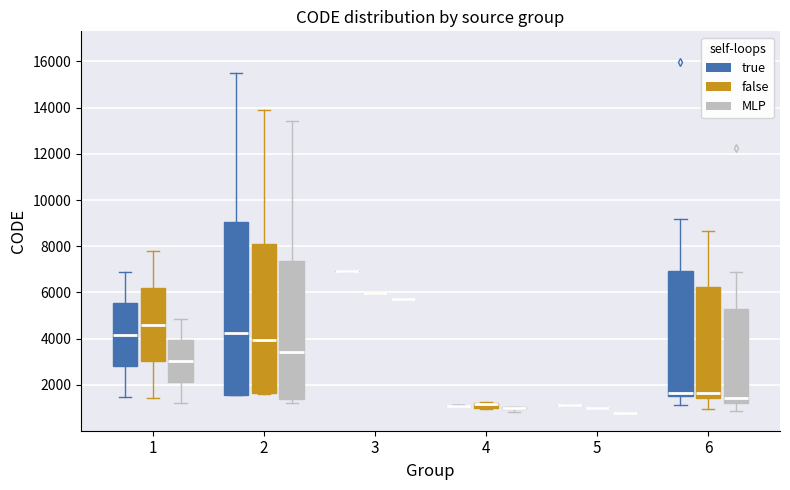

Comparing the boxes themselves (not the whiskers), which one is the tallest?

2 (true)